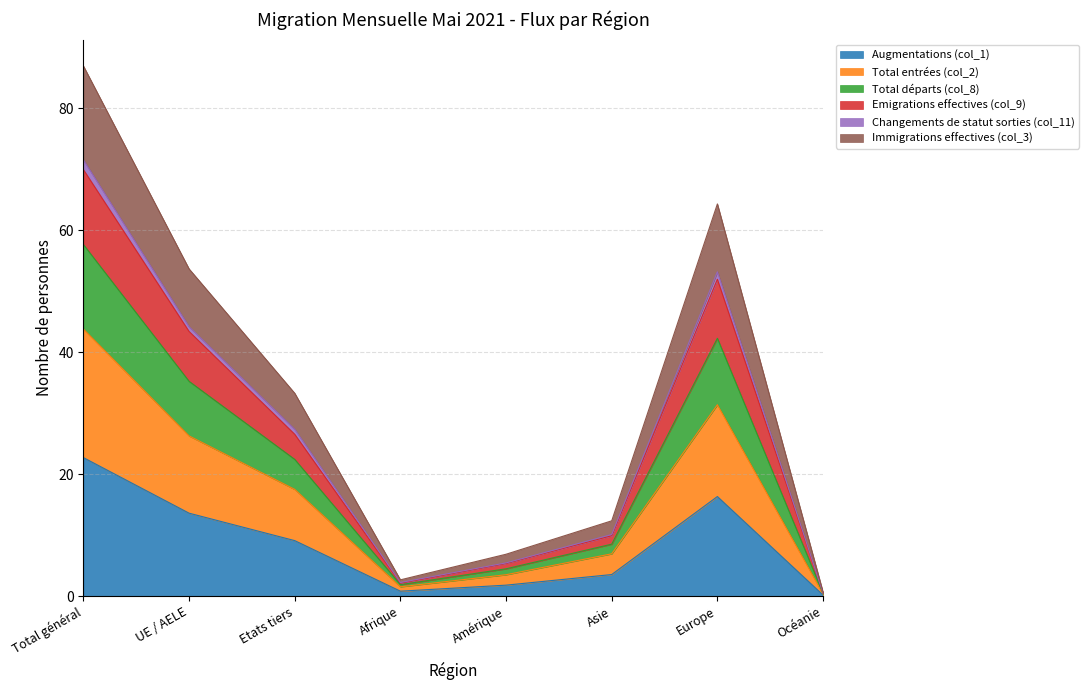

What is the difference between the highest and lowest values at Europe?

48.0